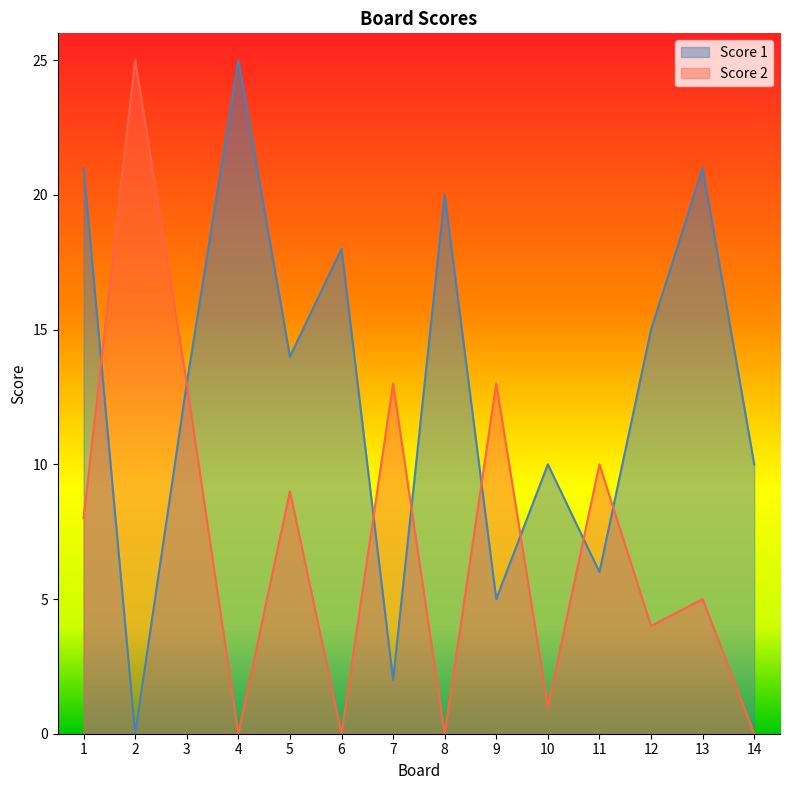

Does the chart display data point markers on the line(s)?

No